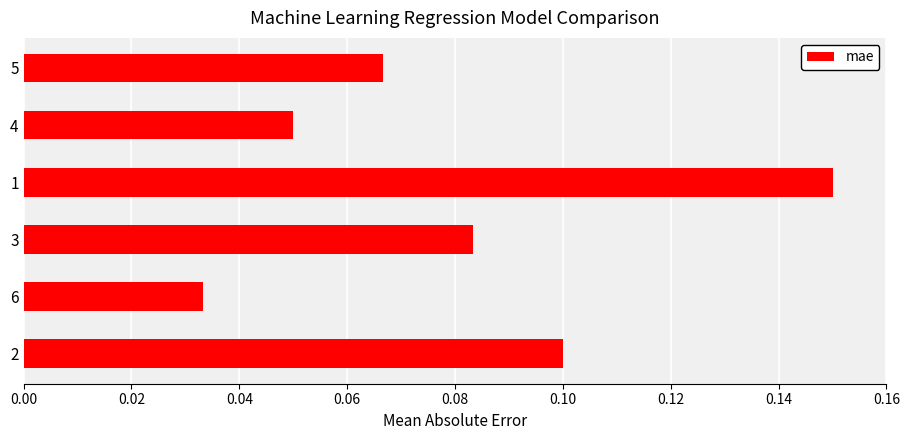

Where is the data nearest to the value 0?

6